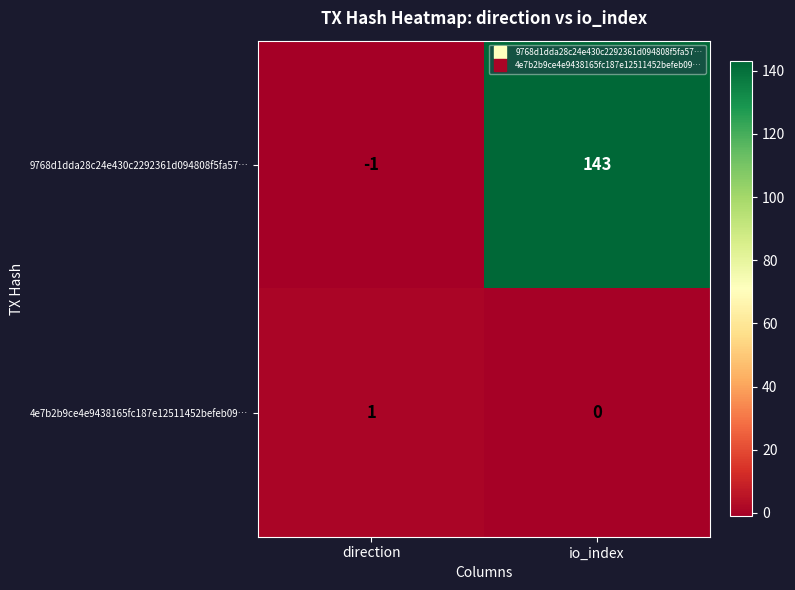

What is the total value across all series at io_index?

143